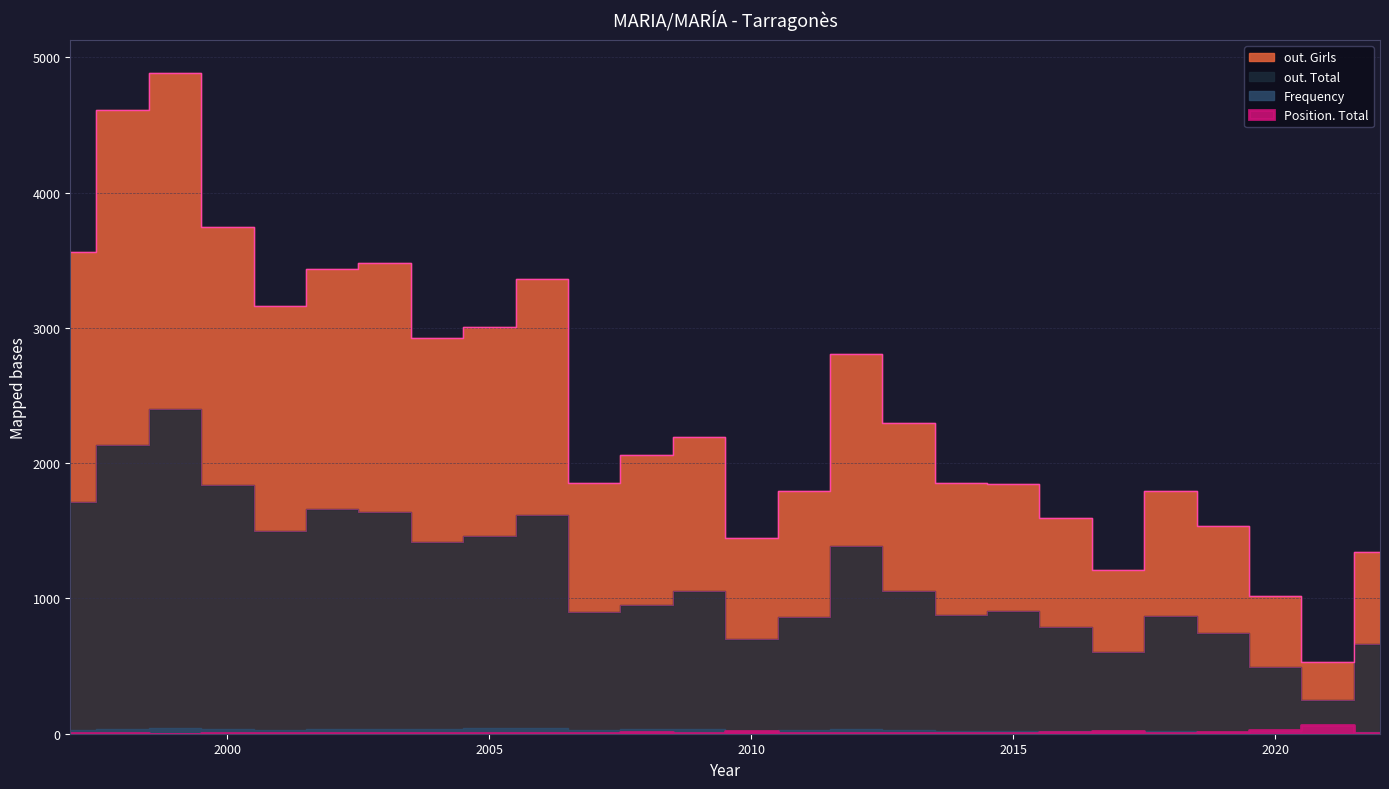

What is the sum of all out. Girls values?

63363